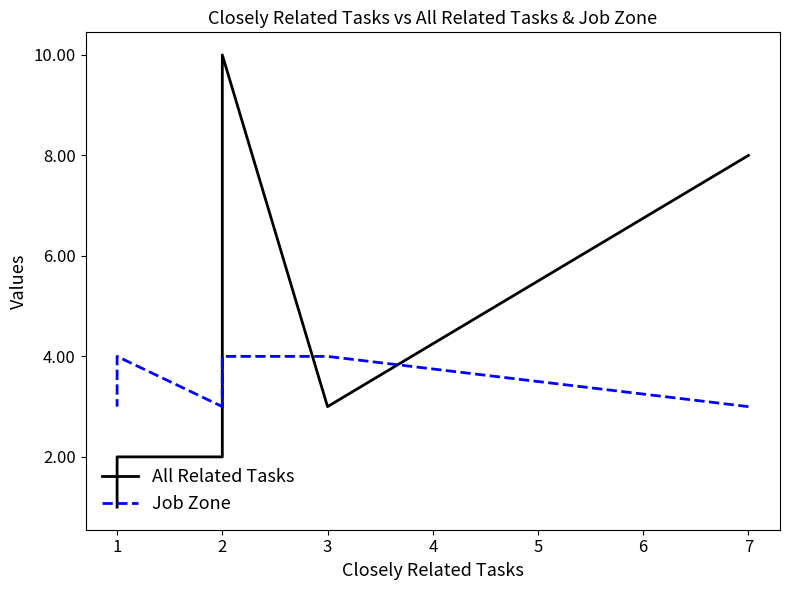

At which category is the sum across all series the highest?

2